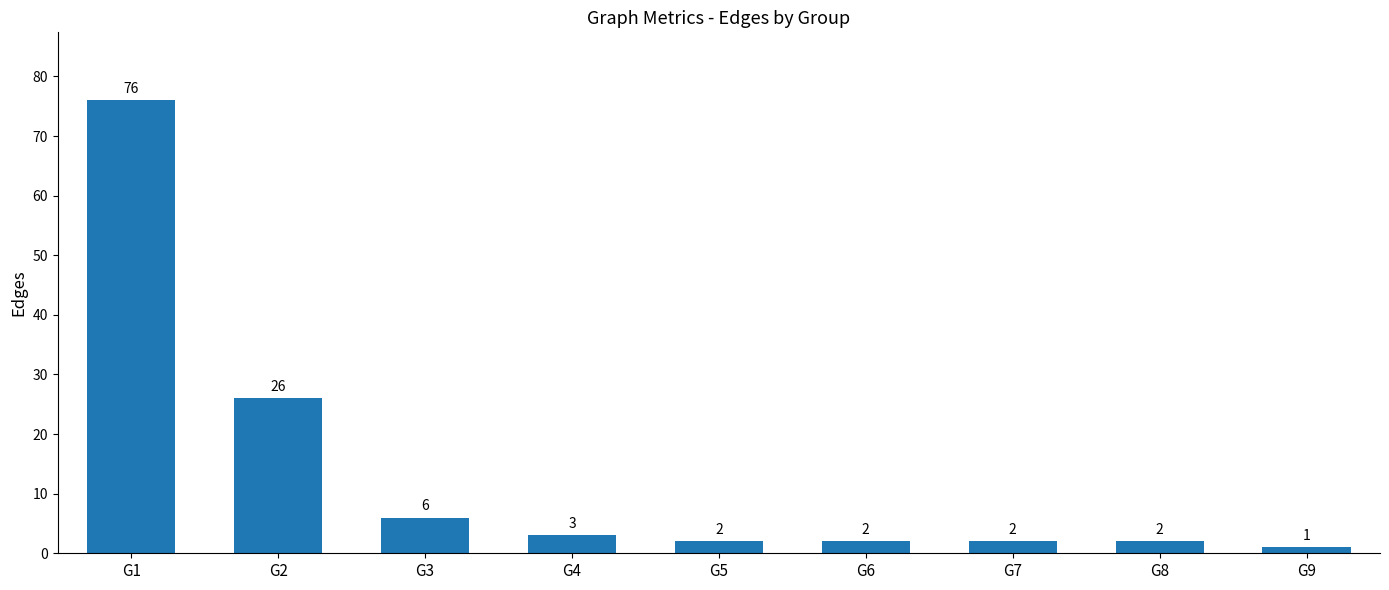

Between G9 and G6, which is larger?

G6